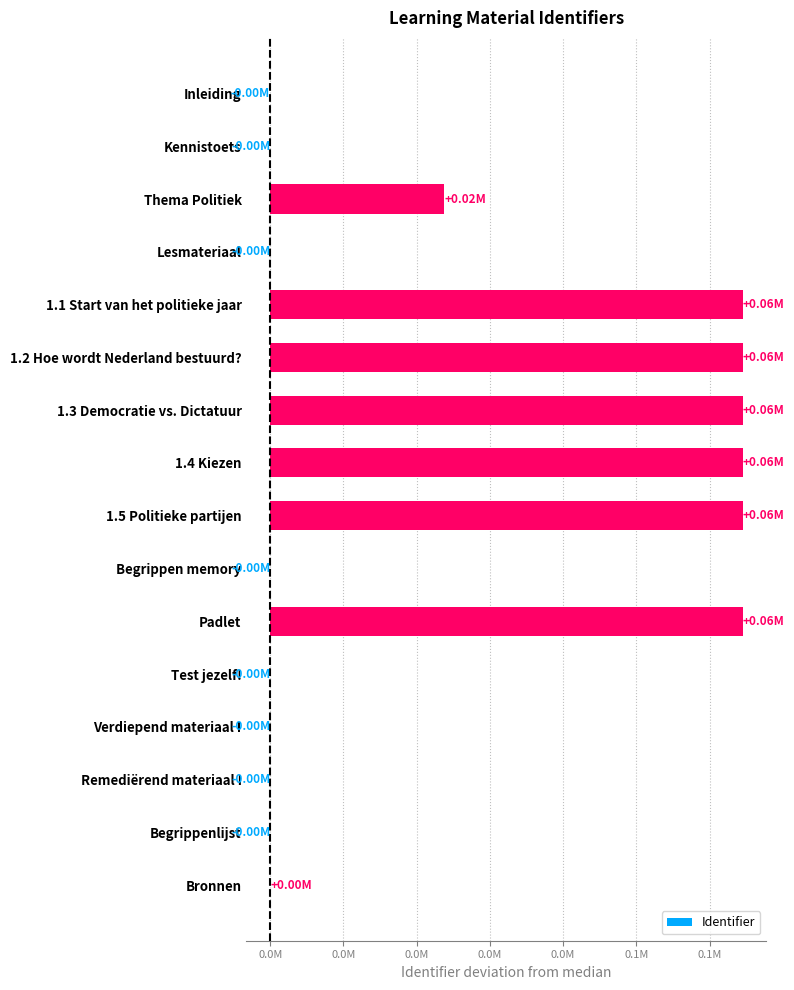

Where is the data nearest to the value 32254?

Thema Politiek